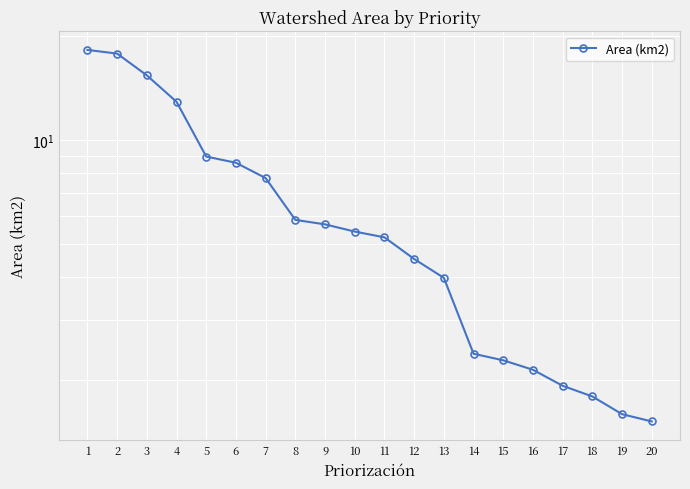

What is the difference between the maximum and second lowest values?

16.7